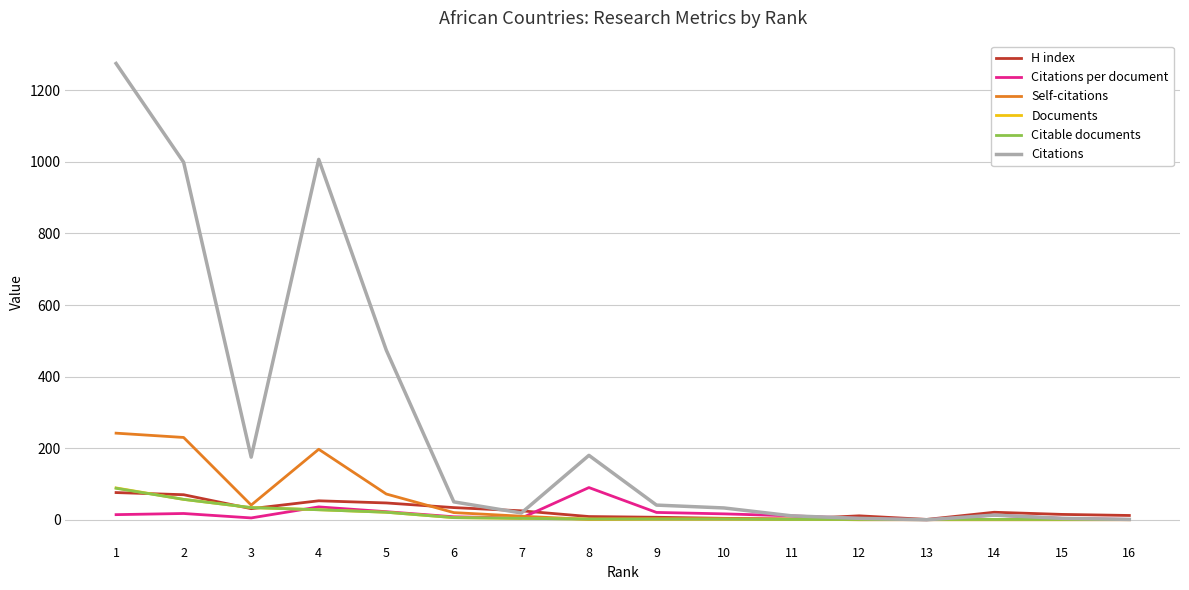

Which series has the largest total across all categories?

Citations